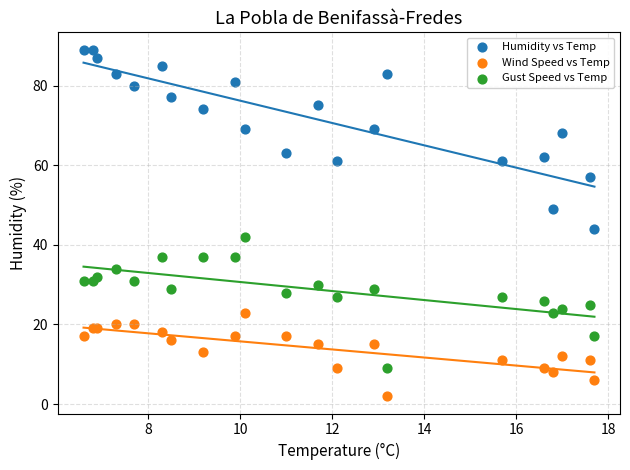

Across all series, what Y value is closest to 45?

44